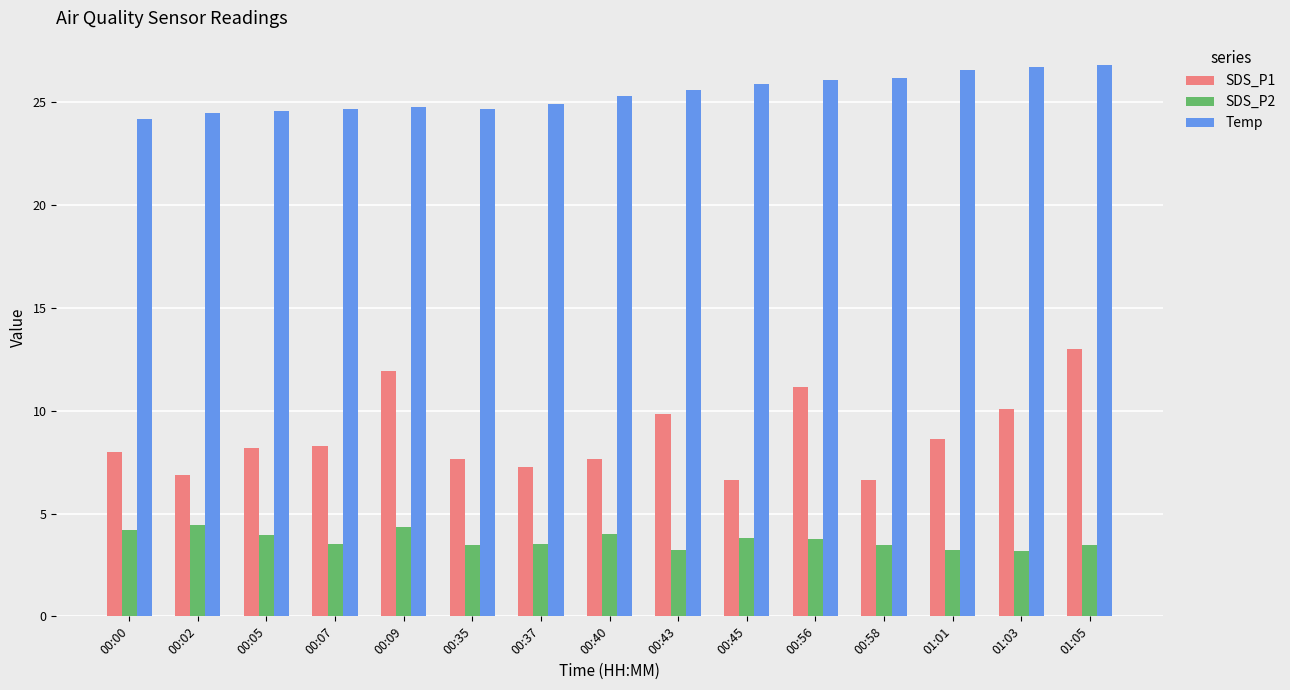

The value of Temp at 01:03 is 16.2. True or false?

False